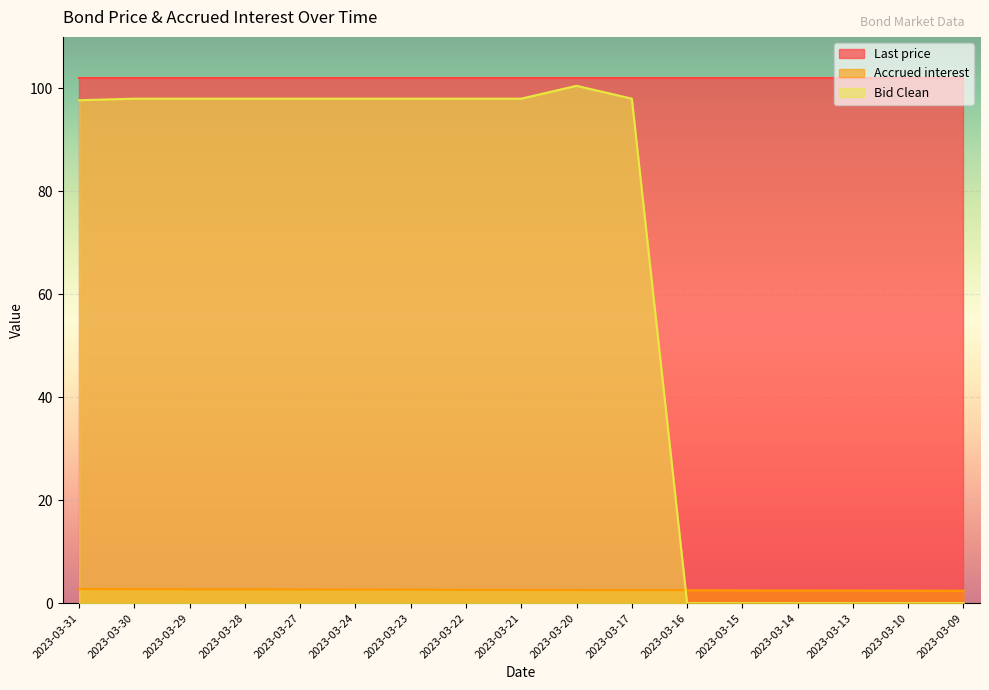

How many lines are shown in the chart?

3